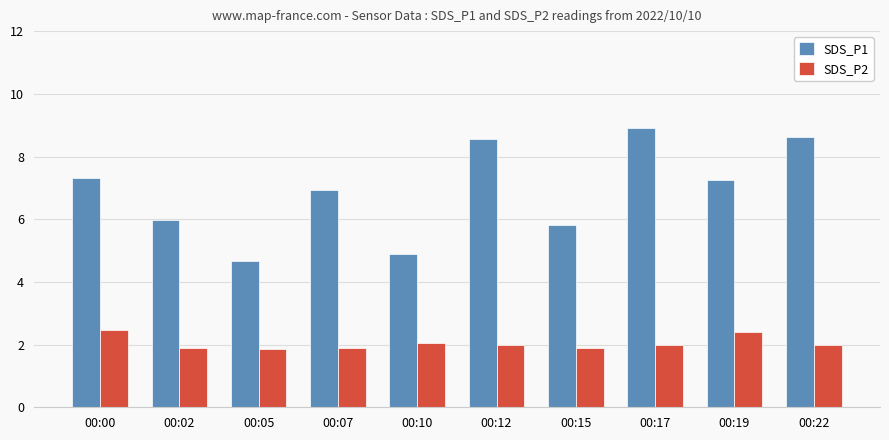

Where does the SDS_P1 series first go above 7?

00:00